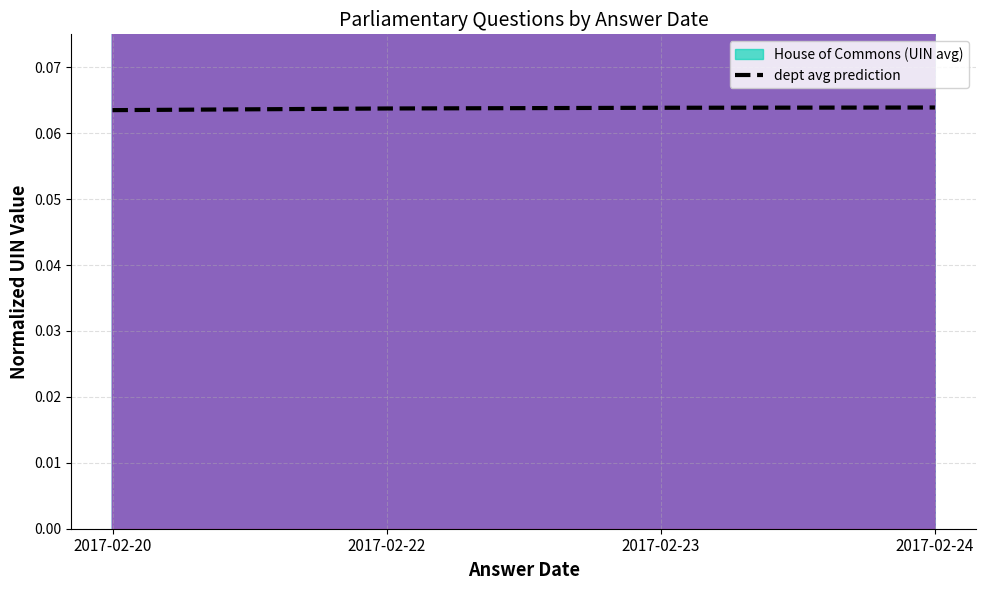

How many lines are shown in the chart?

1